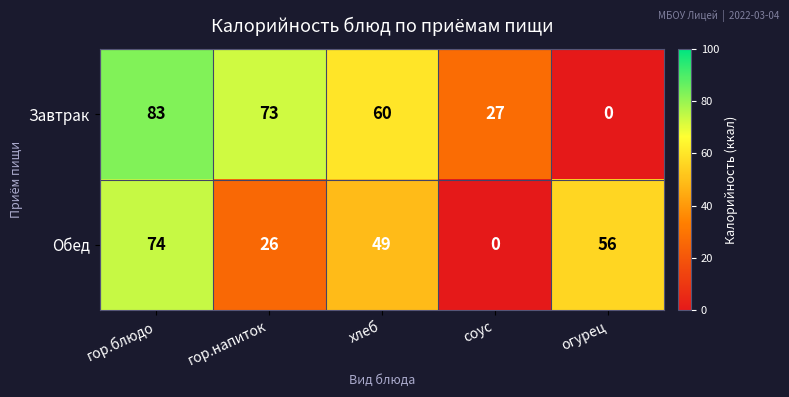

What is the sum of all Обед values?

205